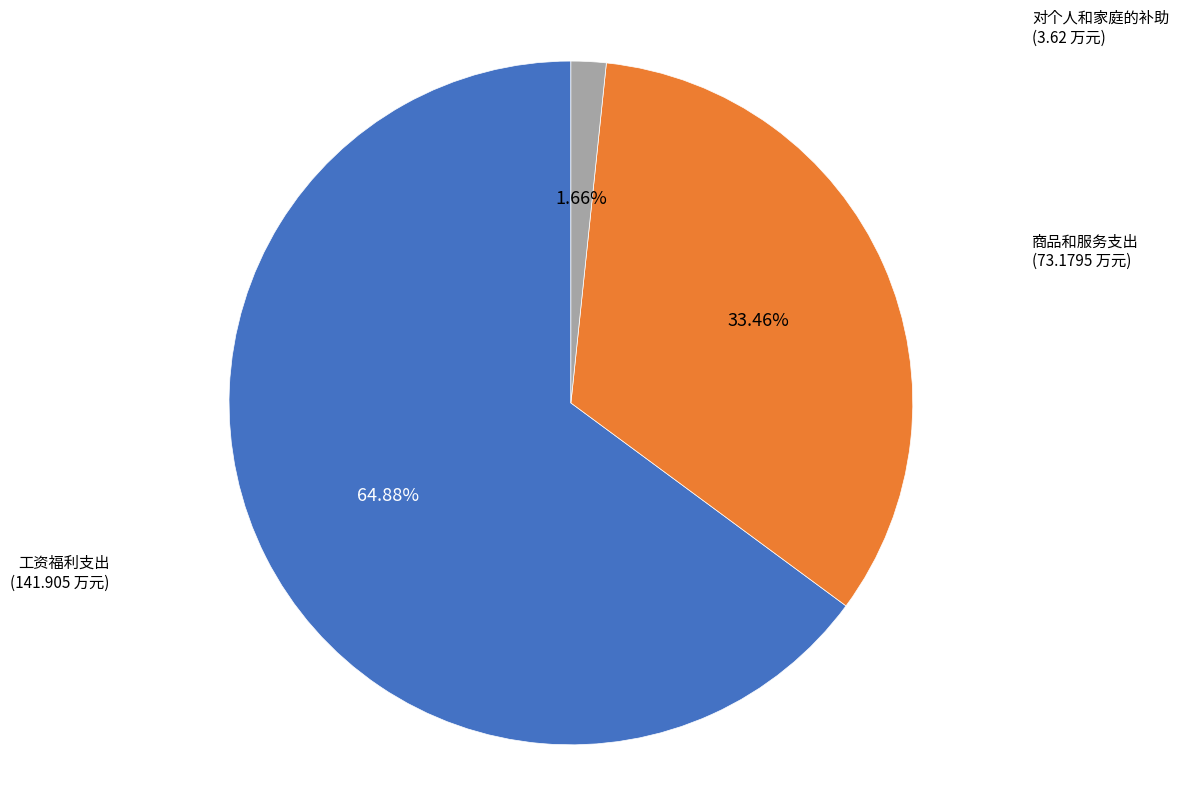

Is there a majority slice in this chart?

Yes